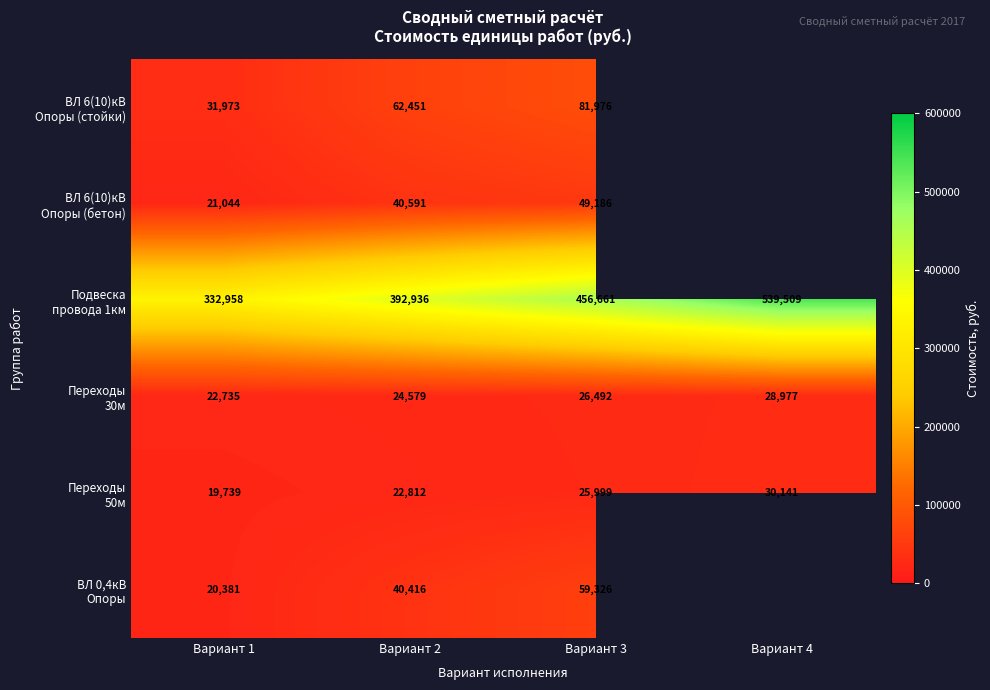

What is the difference between the highest and lowest values at Вариант 1?

313219